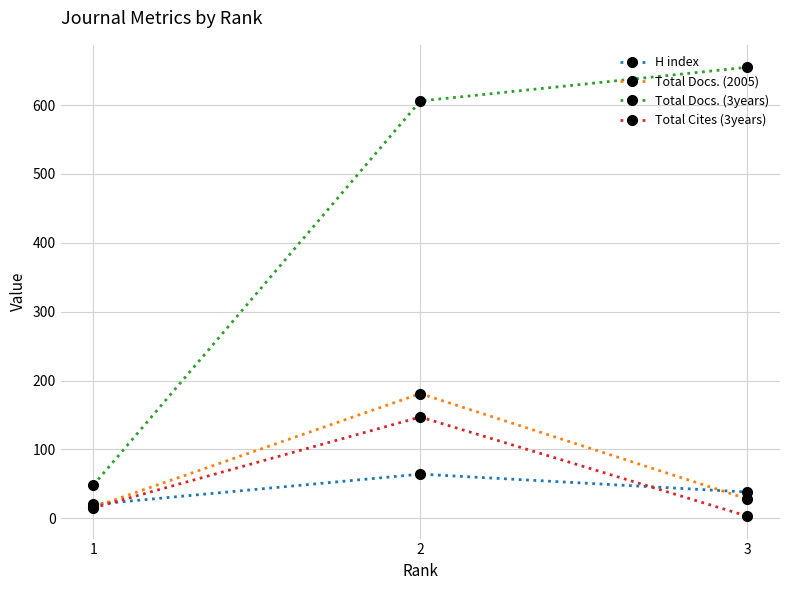

Does the chart have visible grid lines?

Yes